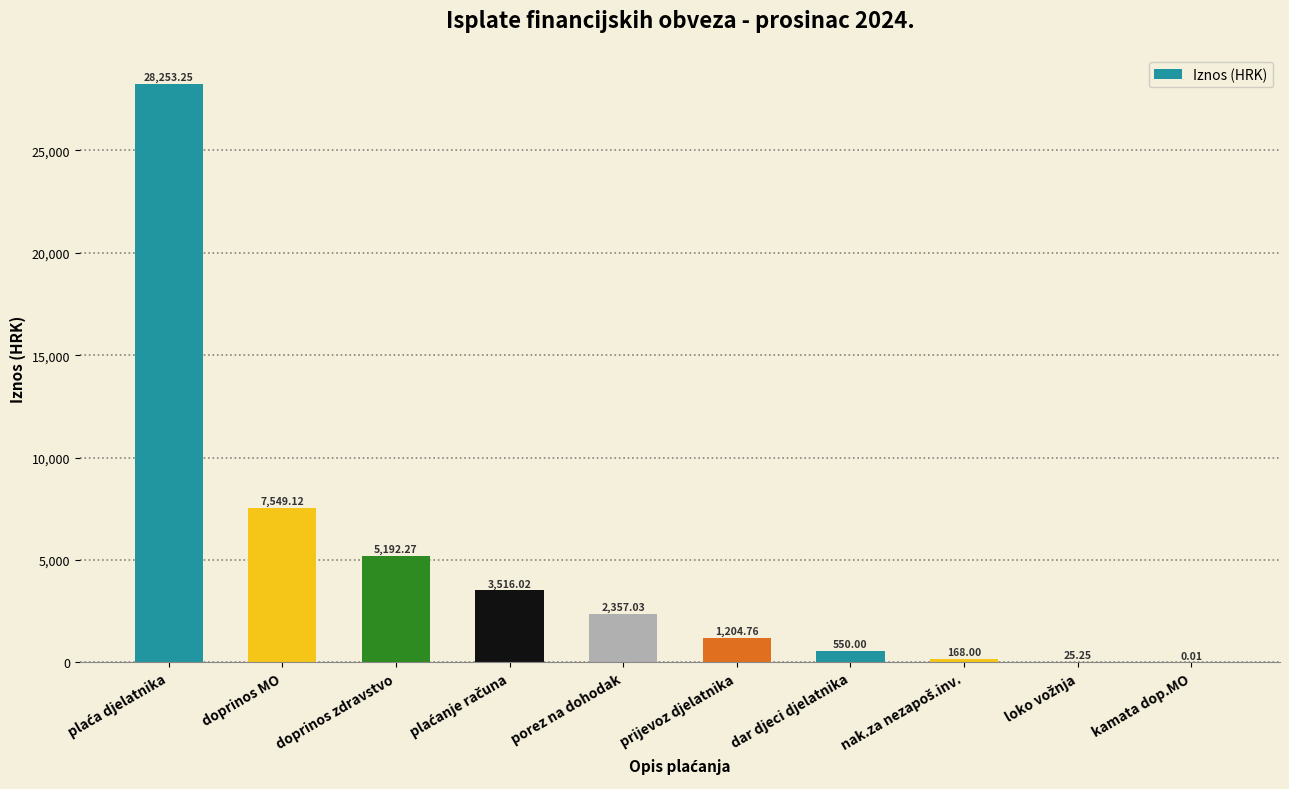

Approximately how many times larger is the value at doprinos MO compared to doprinos zdravstvo?

1.5